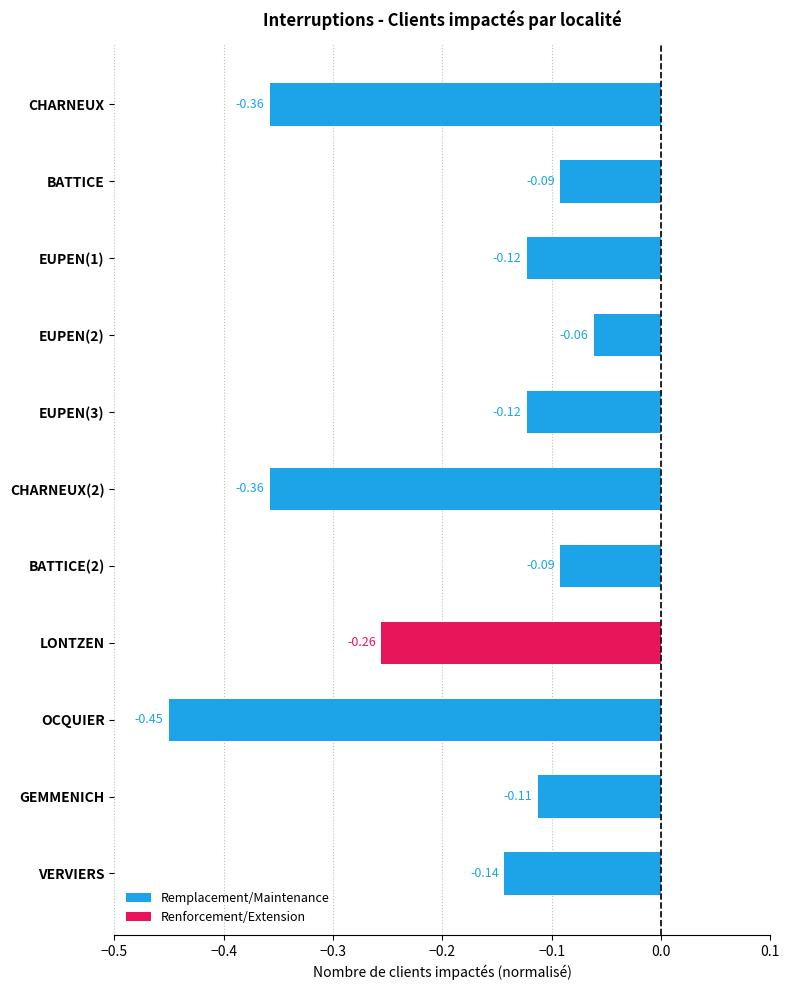

How many series are shown in this chart?

1